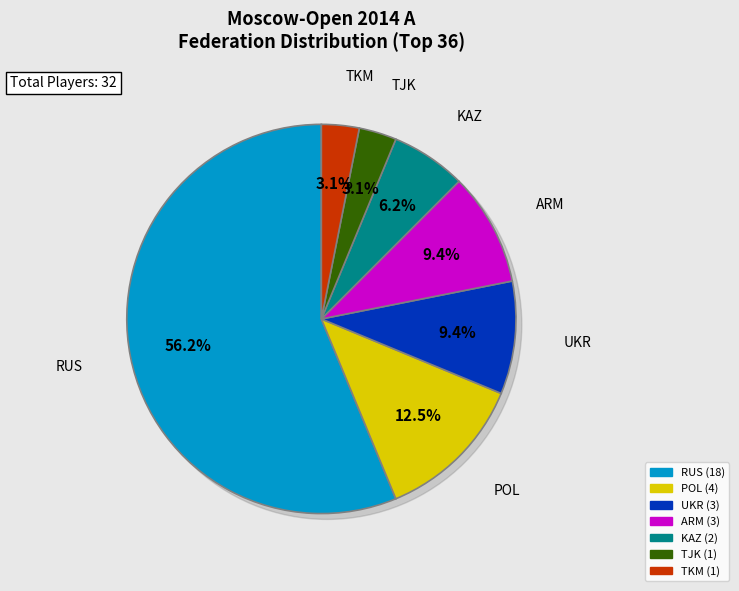

Is it true that ARM is 9% of the pie?

True